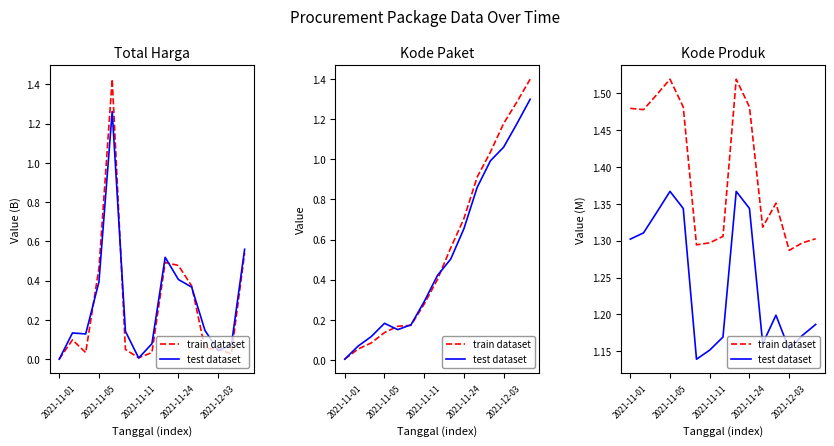

How many interior local valleys does the train dataset series have?

4